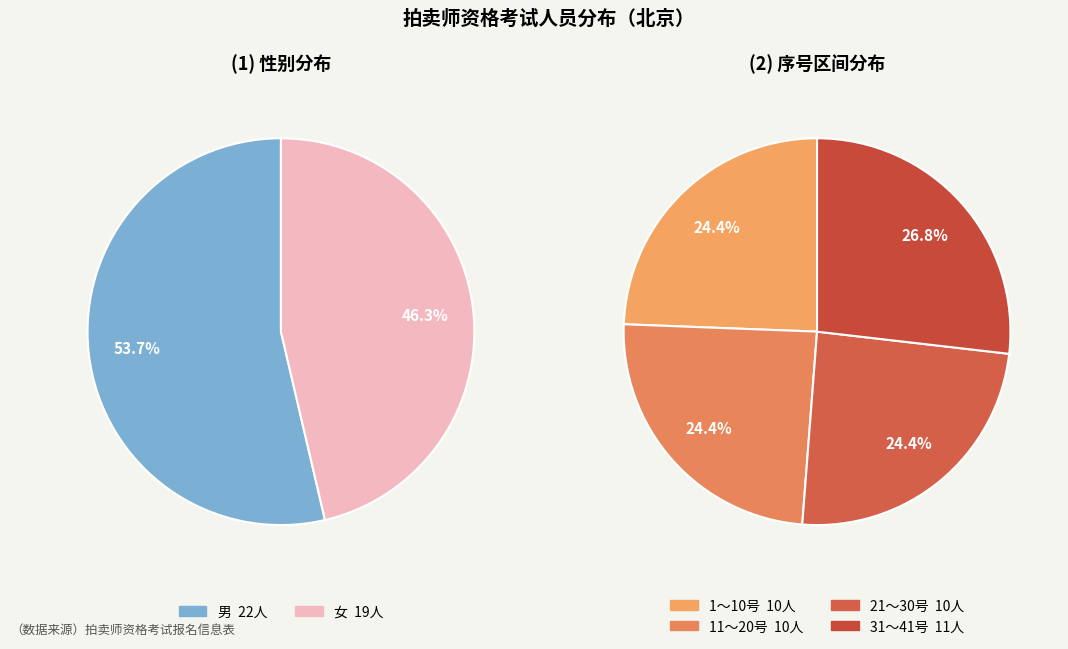

How many segments does this pie chart have?

2